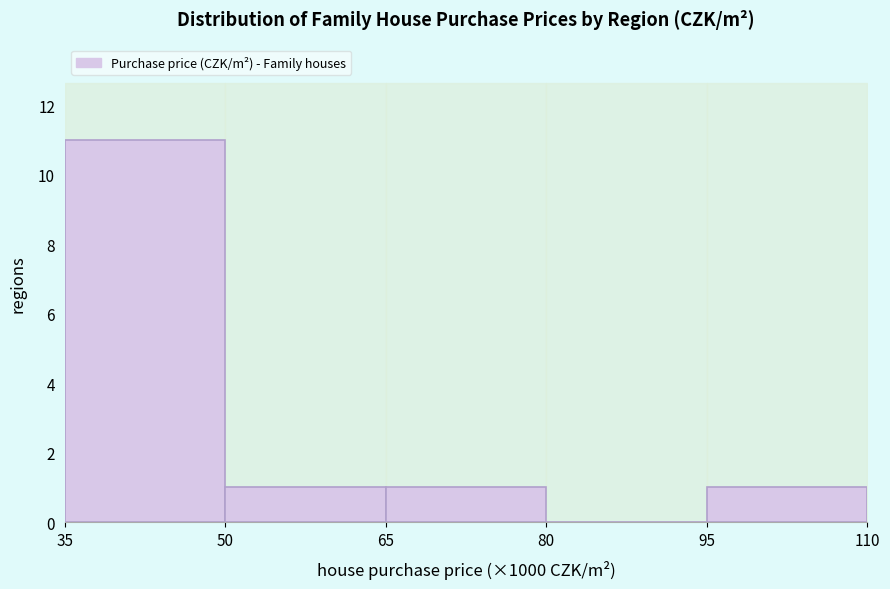

Reading left to right, list all the values displayed in this chart.

35=11	50=1	65=1	80=0	95=1